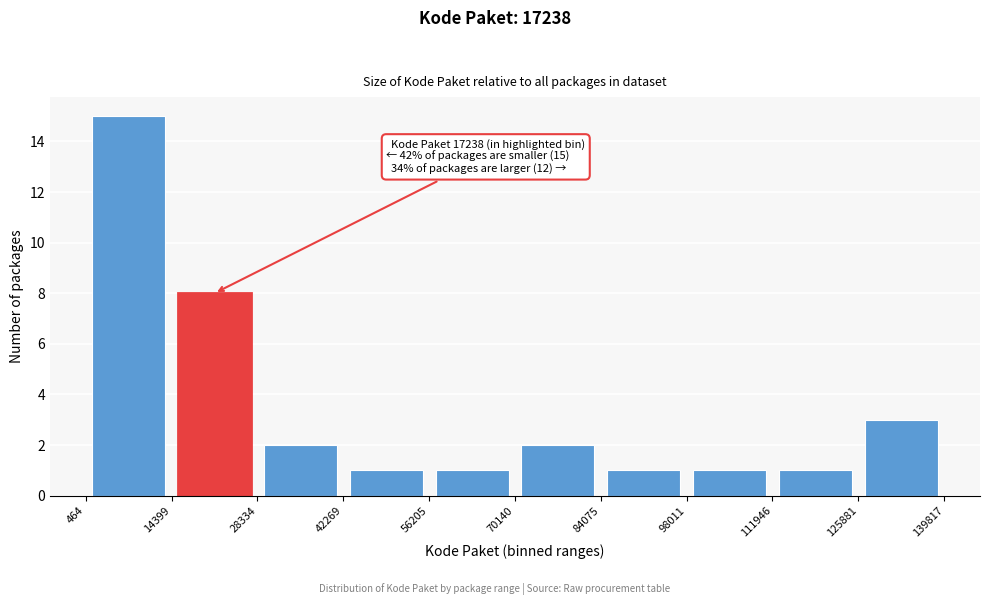

Over which range of the x-axis is the bar tallest?

464 to 14399